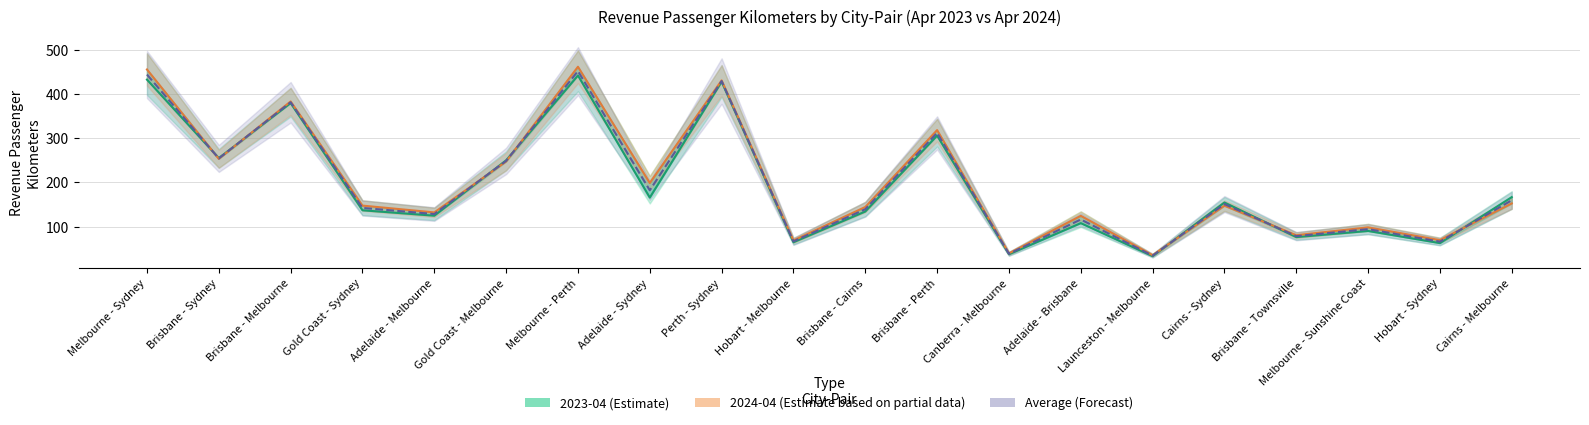

True or false: 2023-04 (Estimate) has a value of 119.9 at Brisbane - Townsville.

False